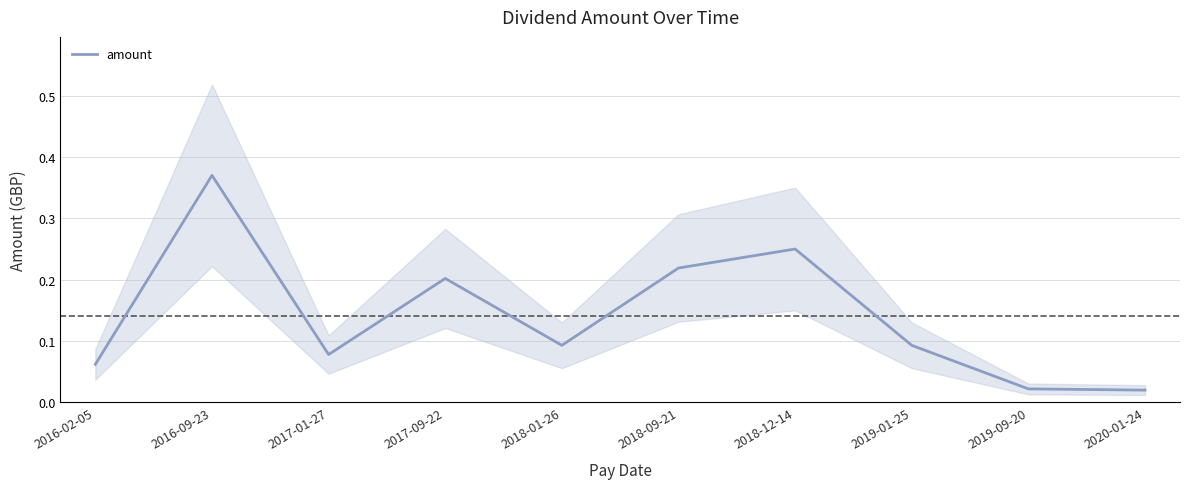

Where is the first local maximum?

2016-09-23